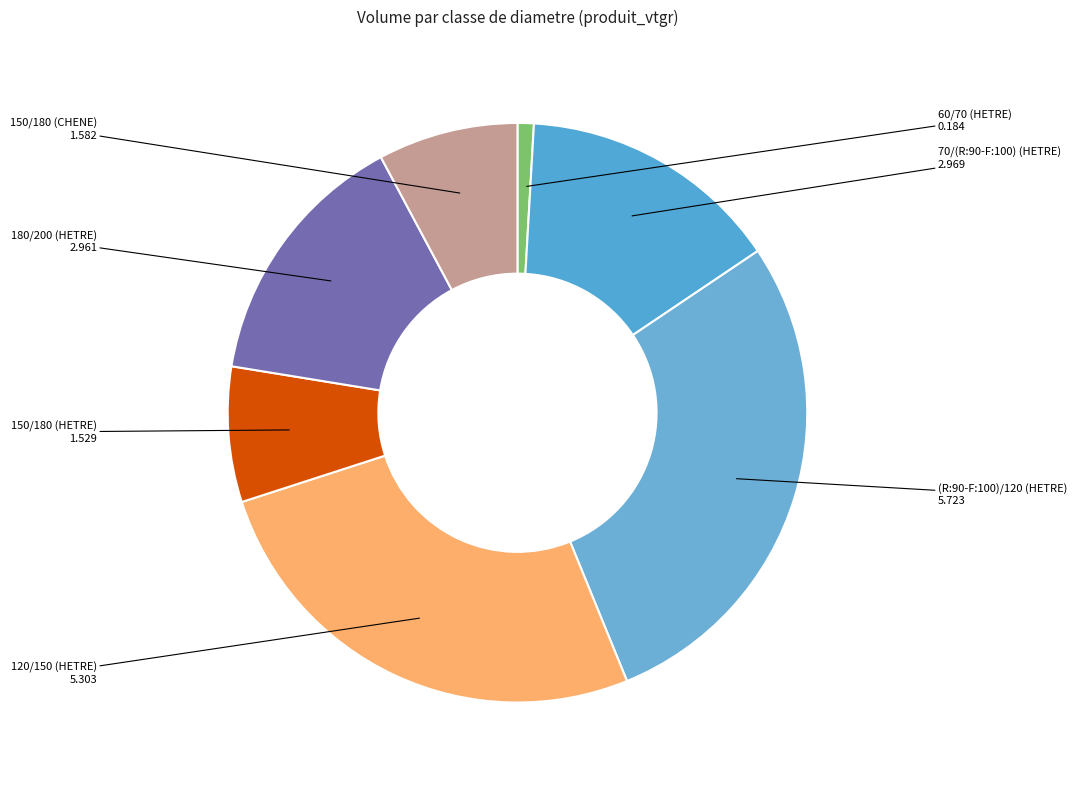

Is there any slice that represents more than half of the pie?

No